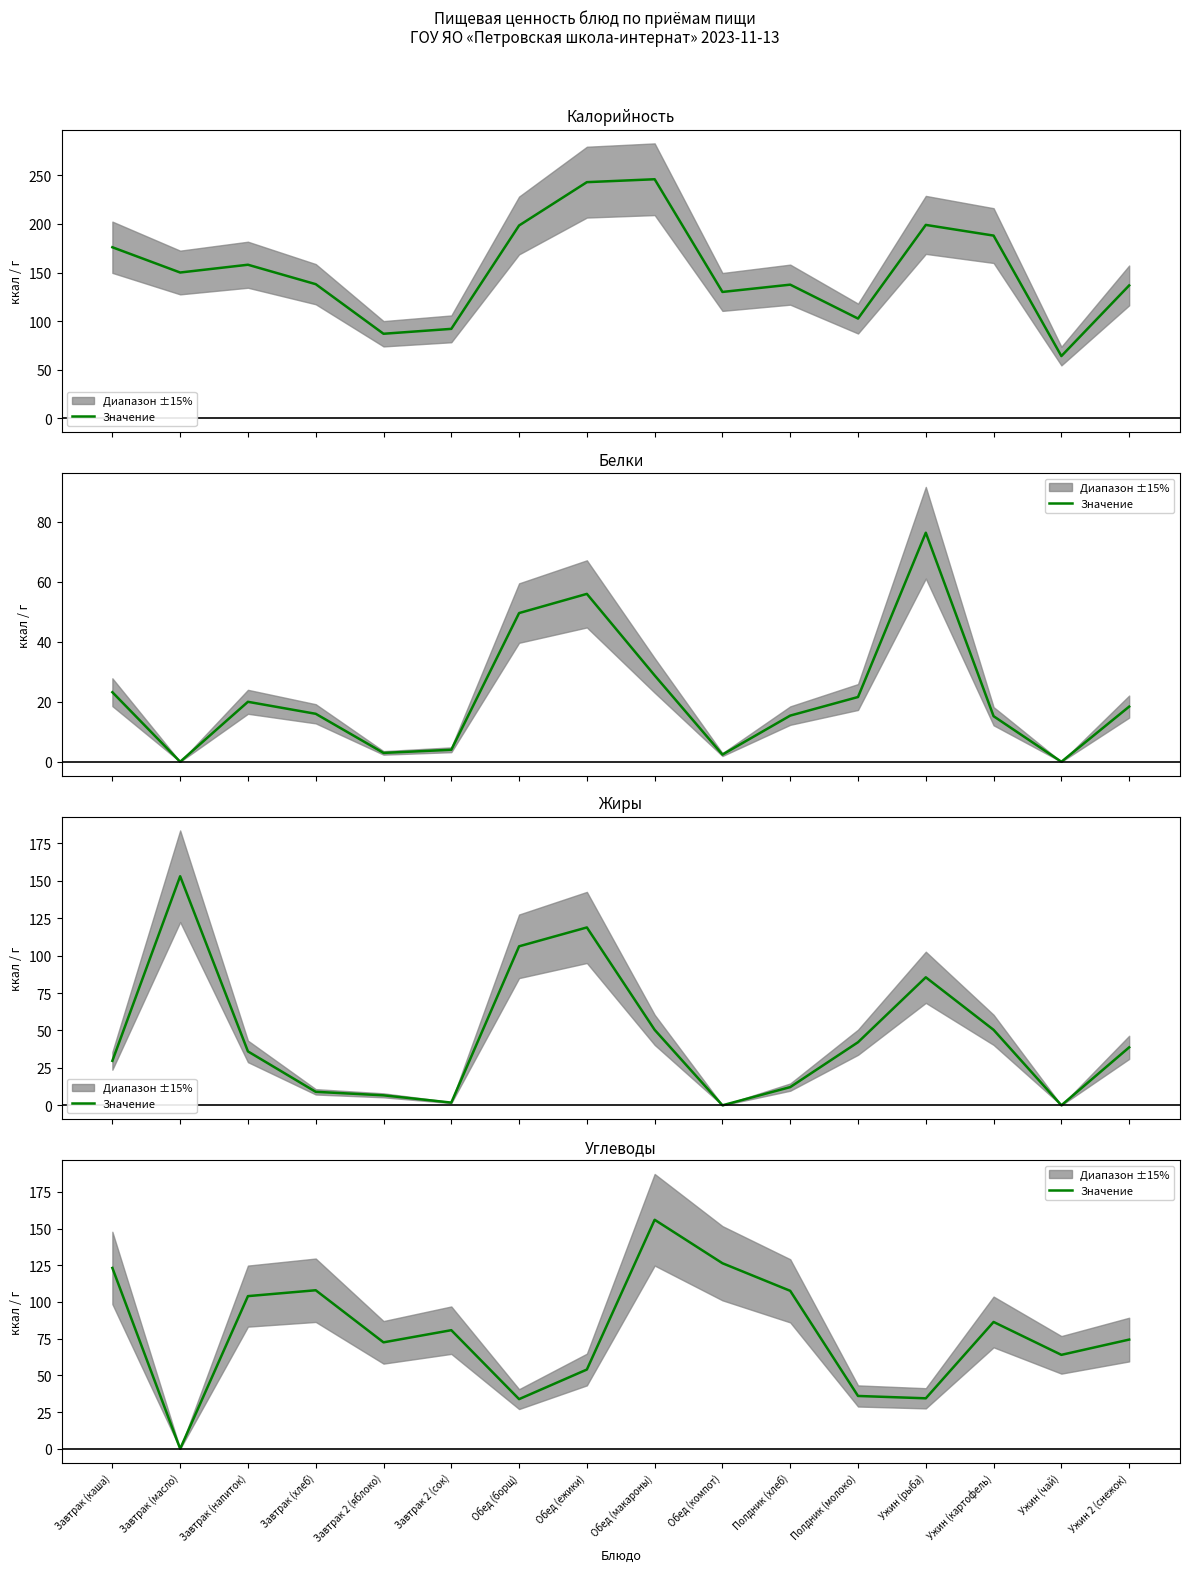

What is the label of the 9th point from the right?

Обед (ежики)